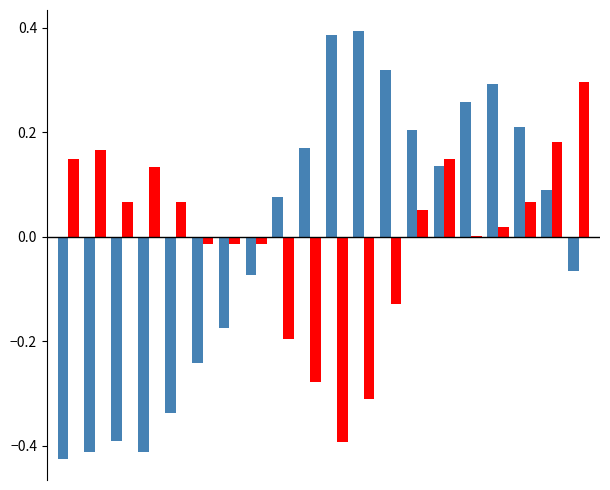

Count the number of categories in the chart.

20